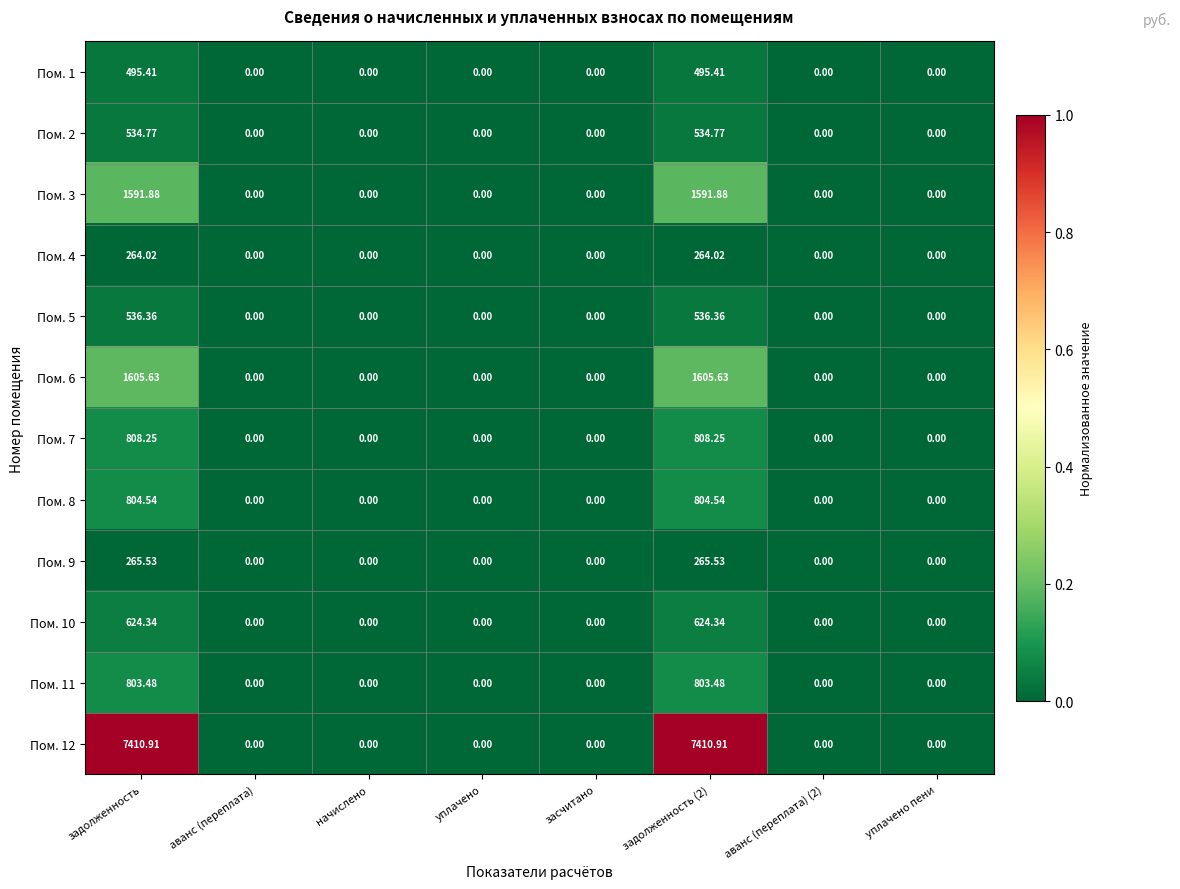

List the series in order of their peak value, highest first.

Пом. 12, Пом. 6, Пом. 3, Пом. 7, Пом. 8, Пом. 11, Пом. 10, Пом. 5, Пом. 2, Пом. 1, Пом. 9, Пом. 4